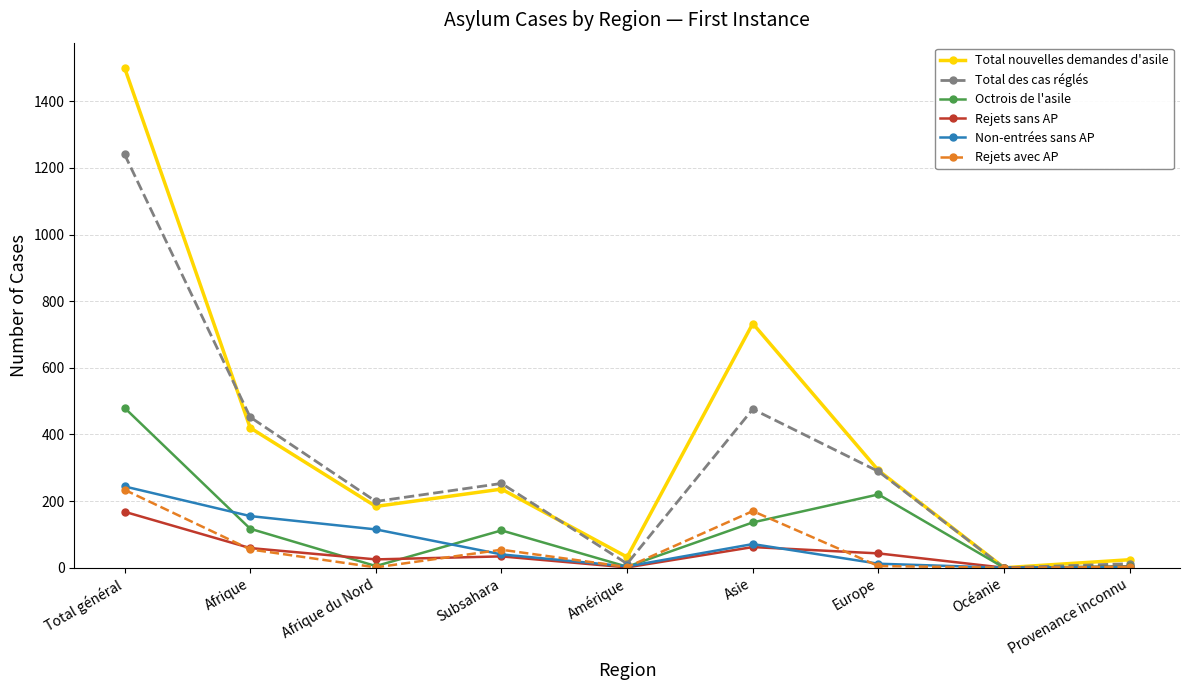

What is the greatest value displayed?

1501